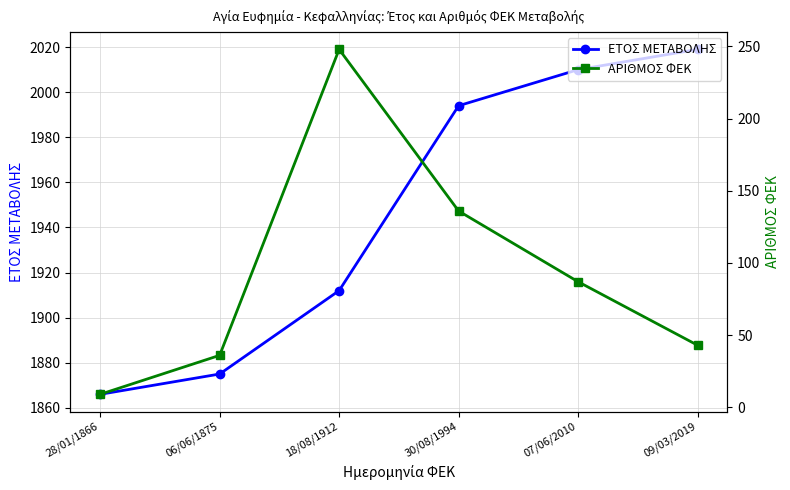

True or false: ΑΡΙΘΜΟΣ ΦΕΚ and ΕΤΟΣ ΜΕΤΑΒΟΛΗΣ cross at least once.

False